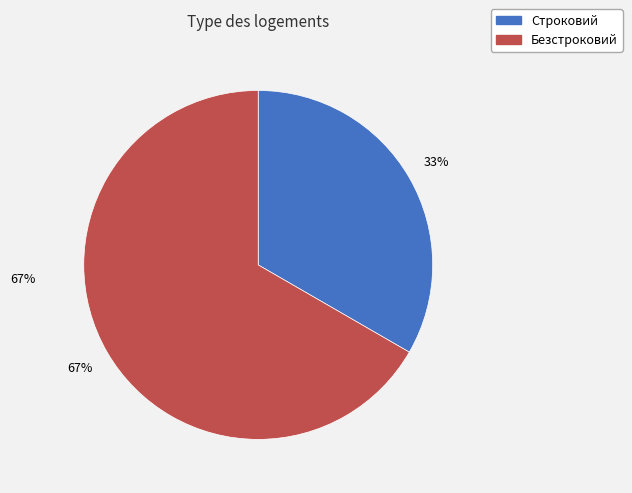

To the nearest percent, what portion does Безстроковий represent?

67%